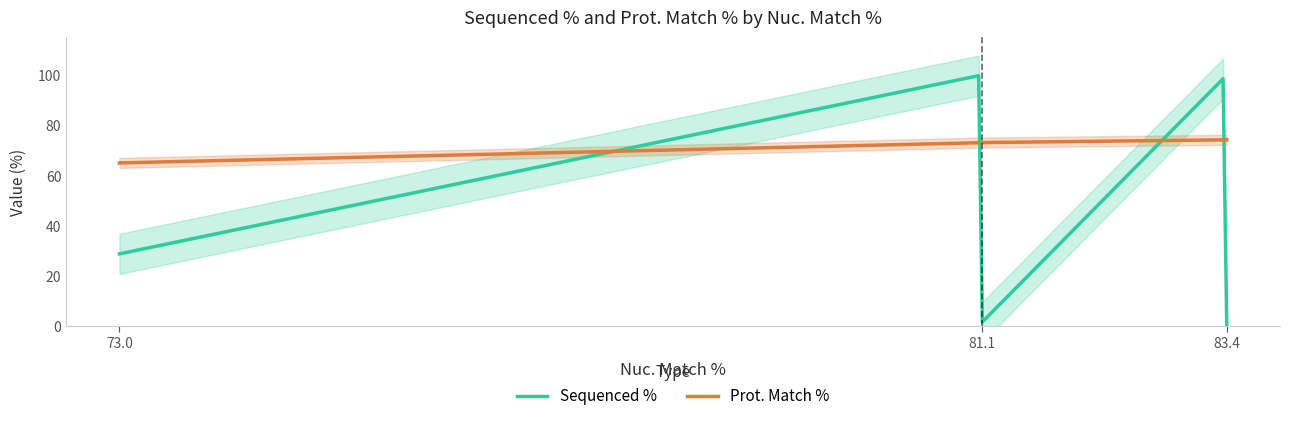

Which series has the largest range (max minus min)?

Sequenced %